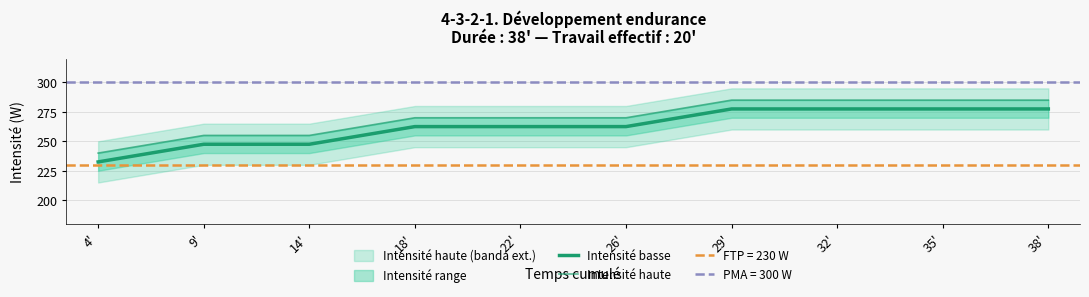

Where does the Intensité basse series first go above 262?

18'